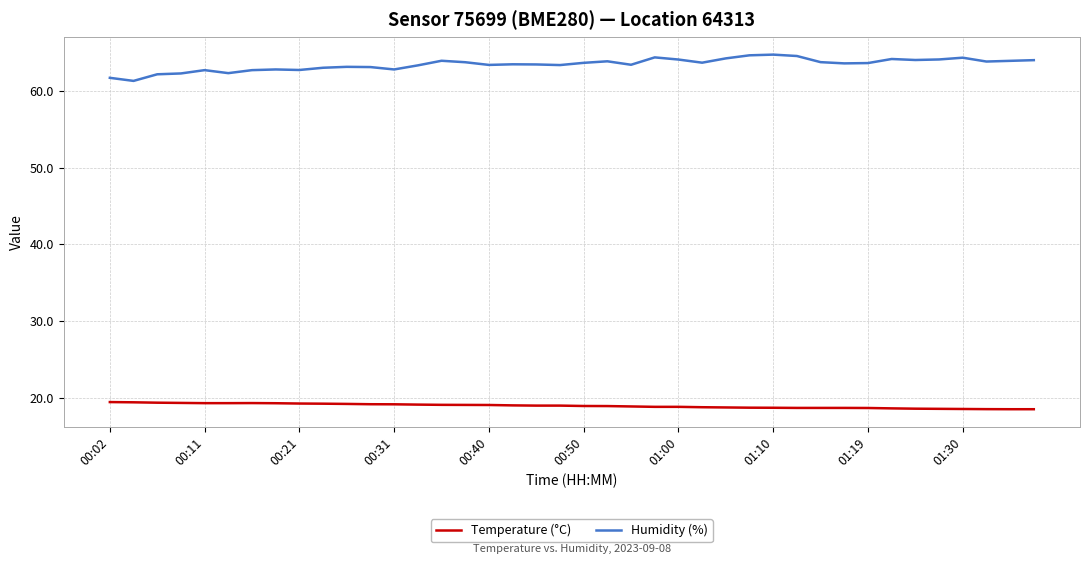

What is the sum of all Temperature (°C) values?

759.5